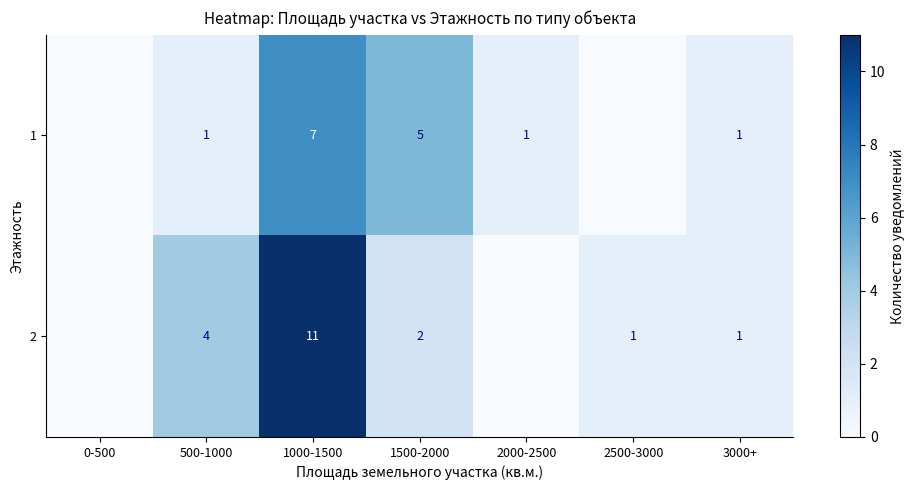

What is the total value across all series at 3000+?

2